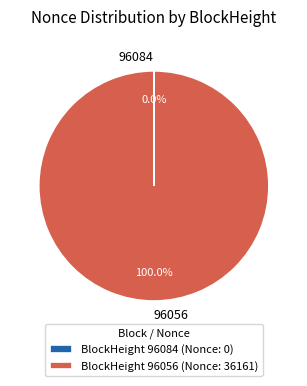

Does any single category account for the majority?

Yes